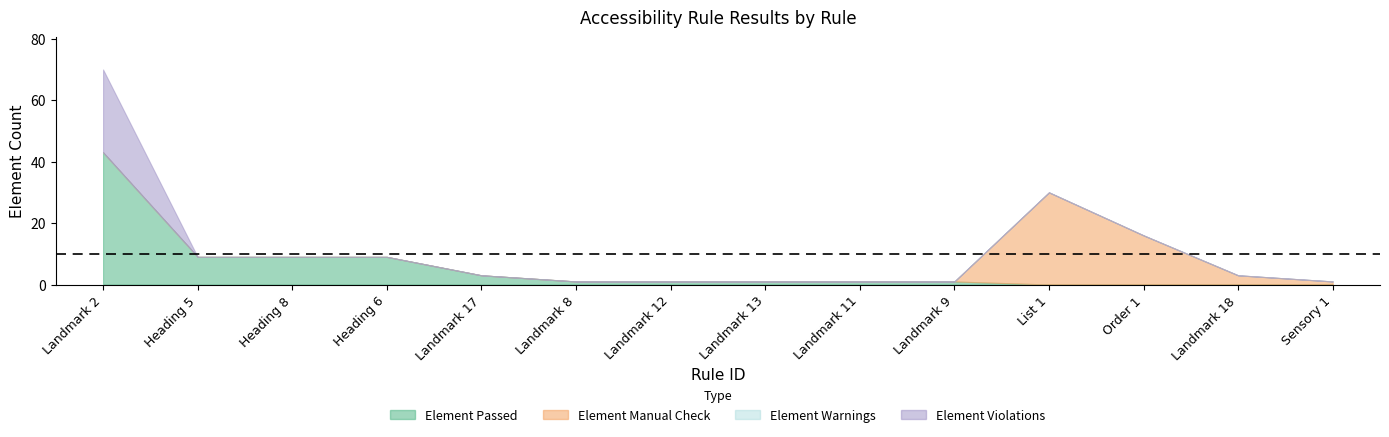

Which has a higher value, Landmark 2 or Landmark 18?

Landmark 2